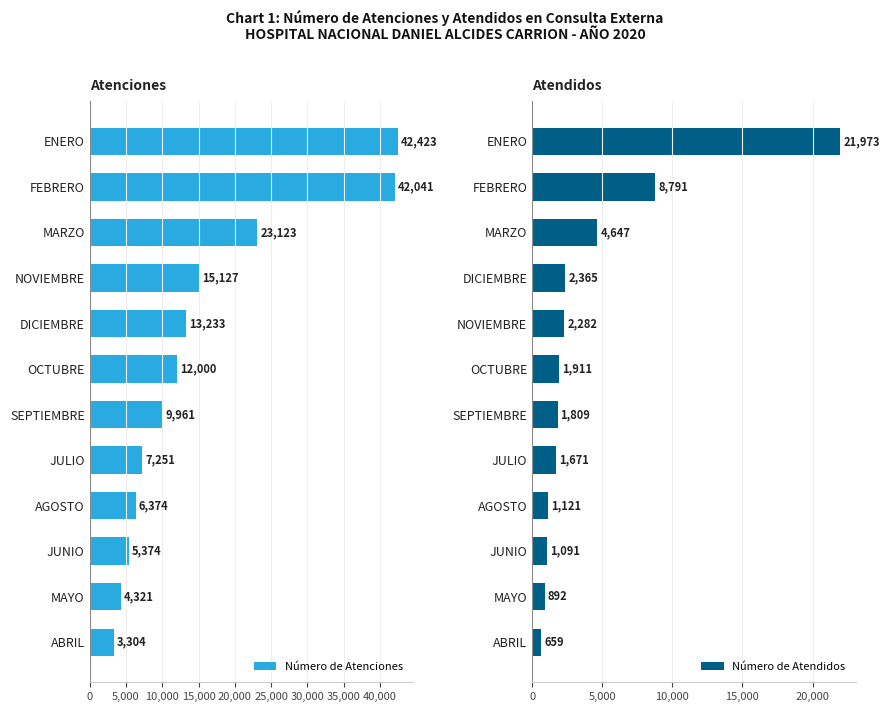

Read the Número de Atendidos value at ABRIL, to the nearest 50.

650